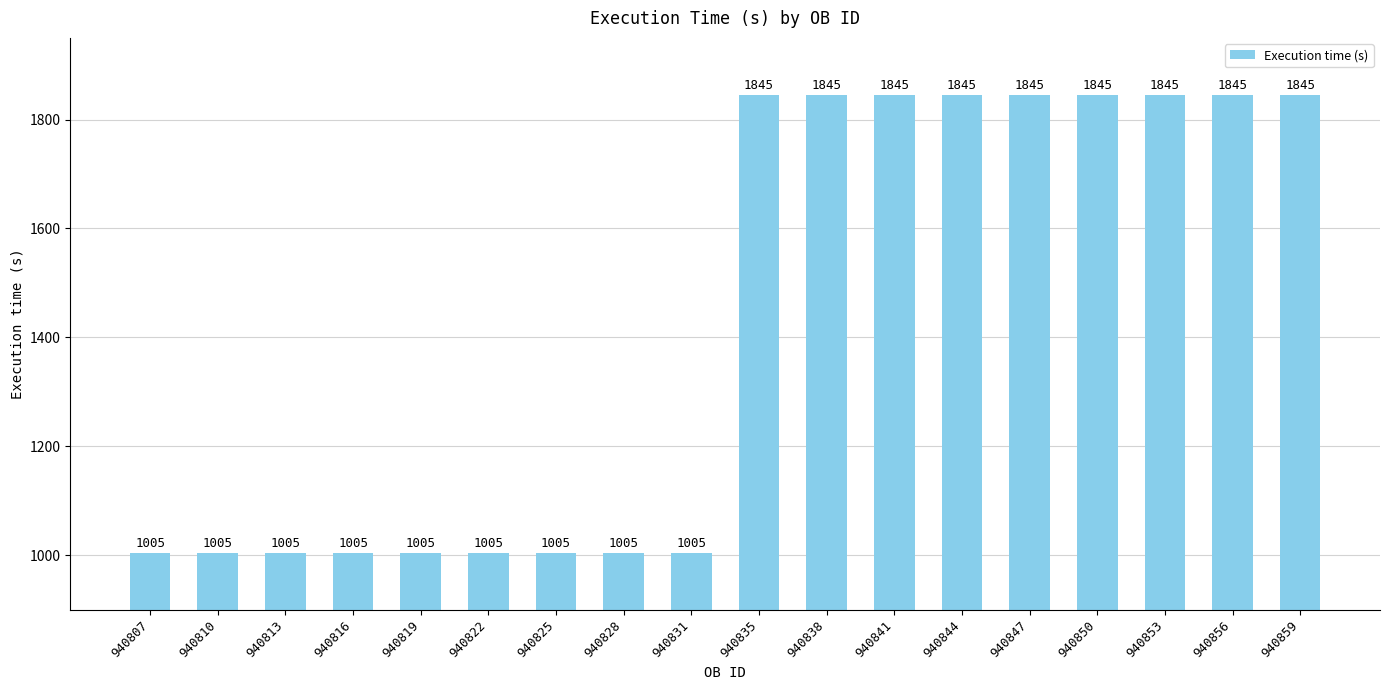

Is it true that the value at 940841 is 1845?

True